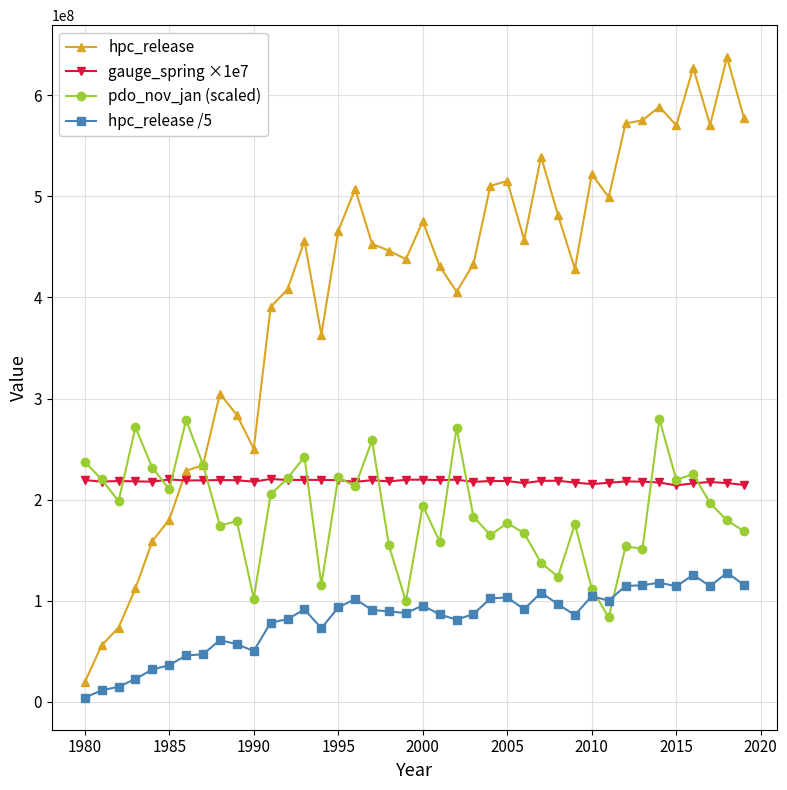

How many series are shown in this chart?

4